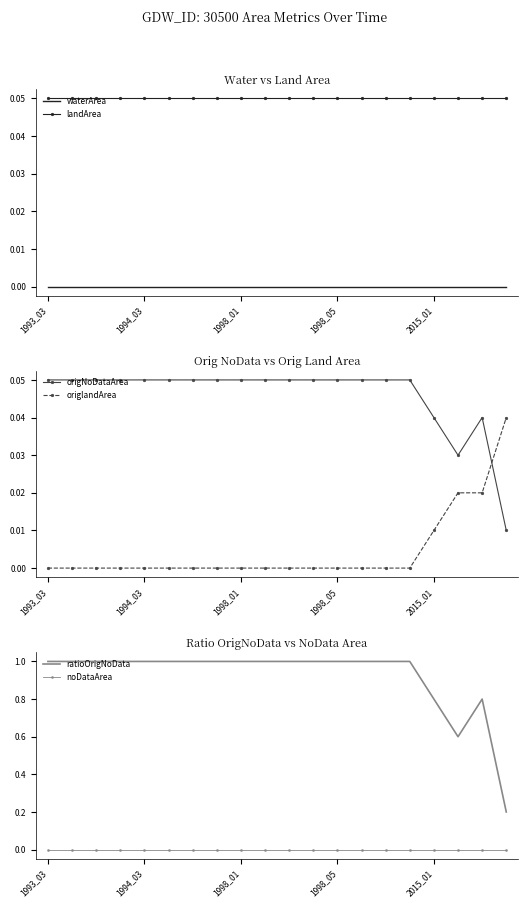

What are all the series names shown in the legend?

waterArea, landArea, origNoDataArea, origlandArea, ratioOrigNoData, noDataArea